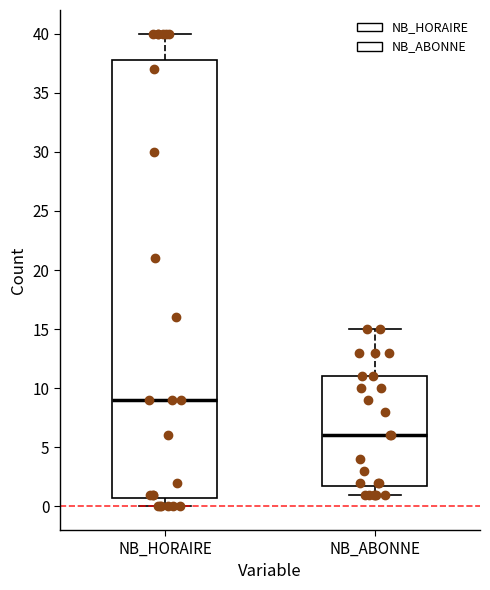

Reading left to right, read every box against the y-axis: the position of its median line, the range the box covers, and the ends of its whiskers. The values are not printed on the chart, so give them approximately, as read against the axis.

NB_HORAIRE: median 9, box 1 to 38, whiskers 0 to 40
NB_ABONNE: median 6, box 2 to 11, whiskers 1 to 15